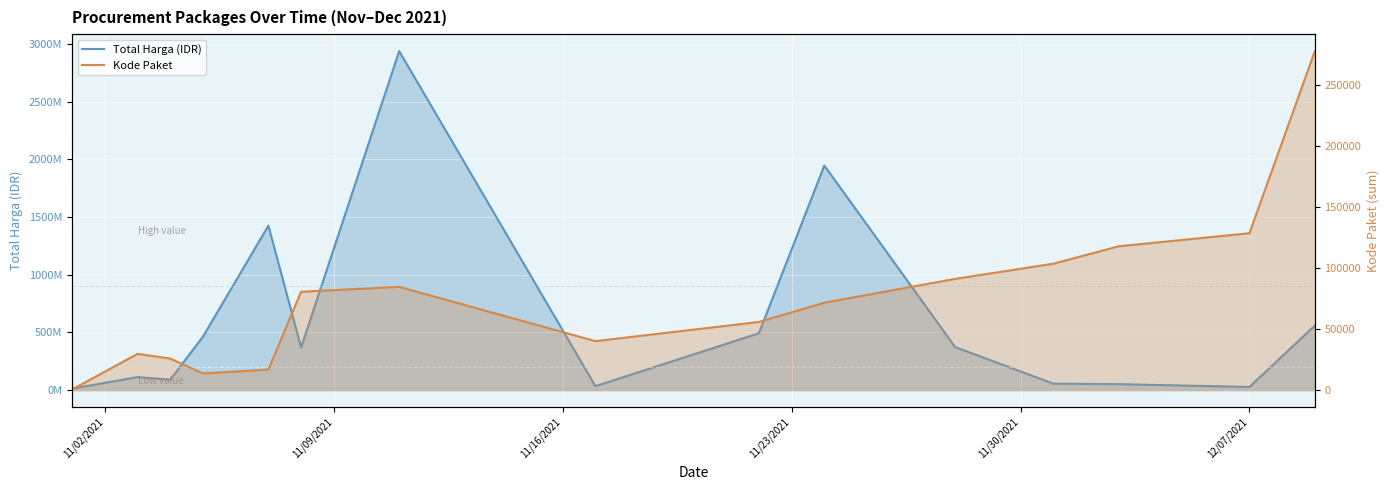

What are all the series names shown in the legend?

Total Harga (IDR), Kode Paket